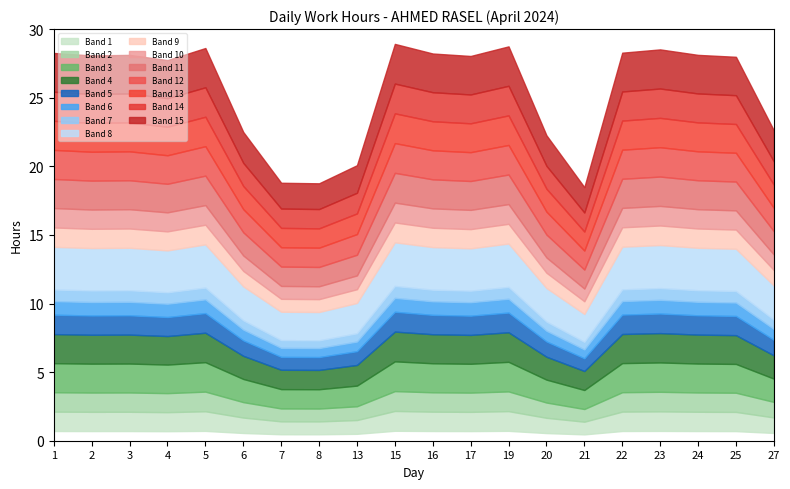

Does the chart display data point markers on the line(s)?

No